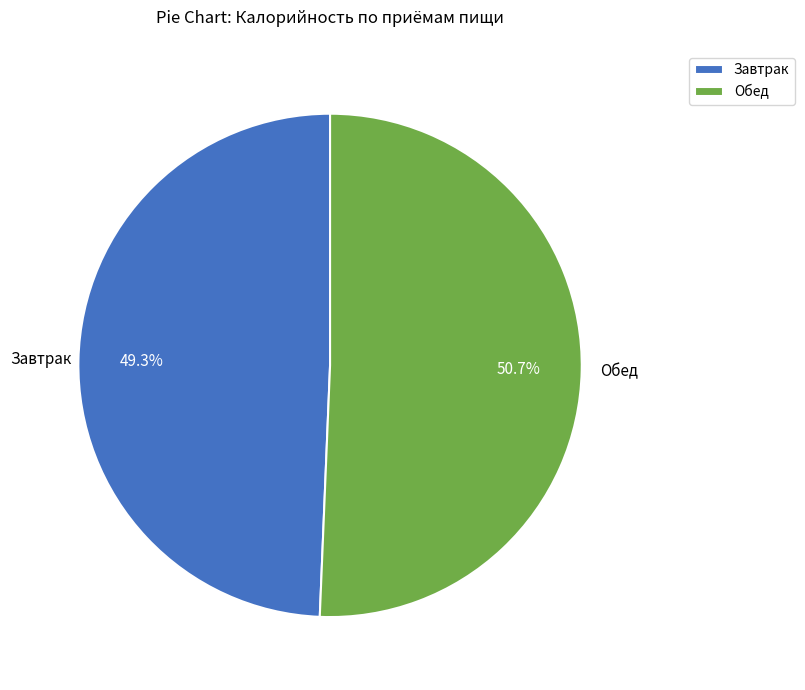

Between Обед and Завтрак, which is larger?

Обед